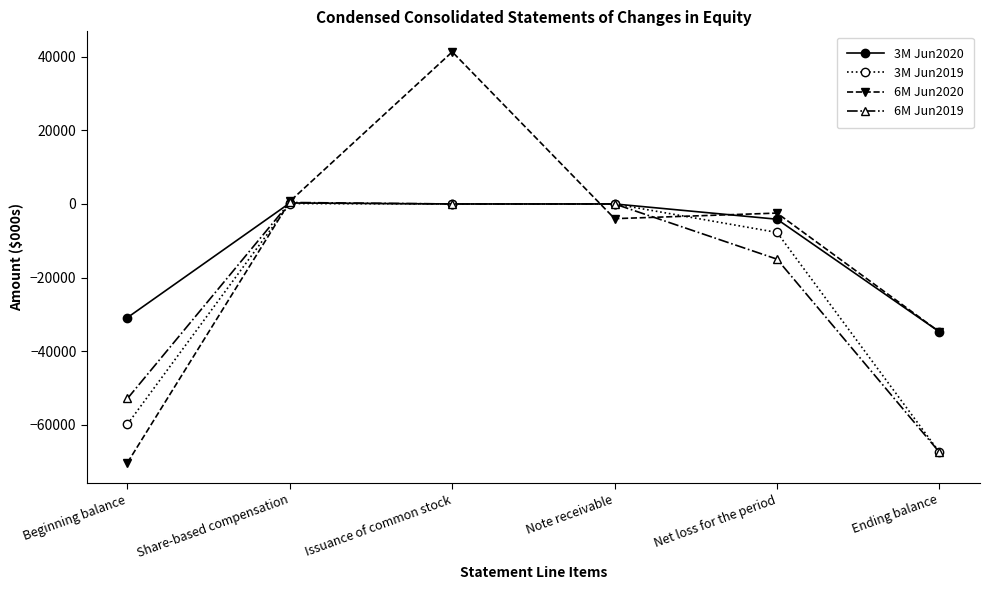

True or false: 3M Jun2020 and 6M Jun2020 cross at least once.

True